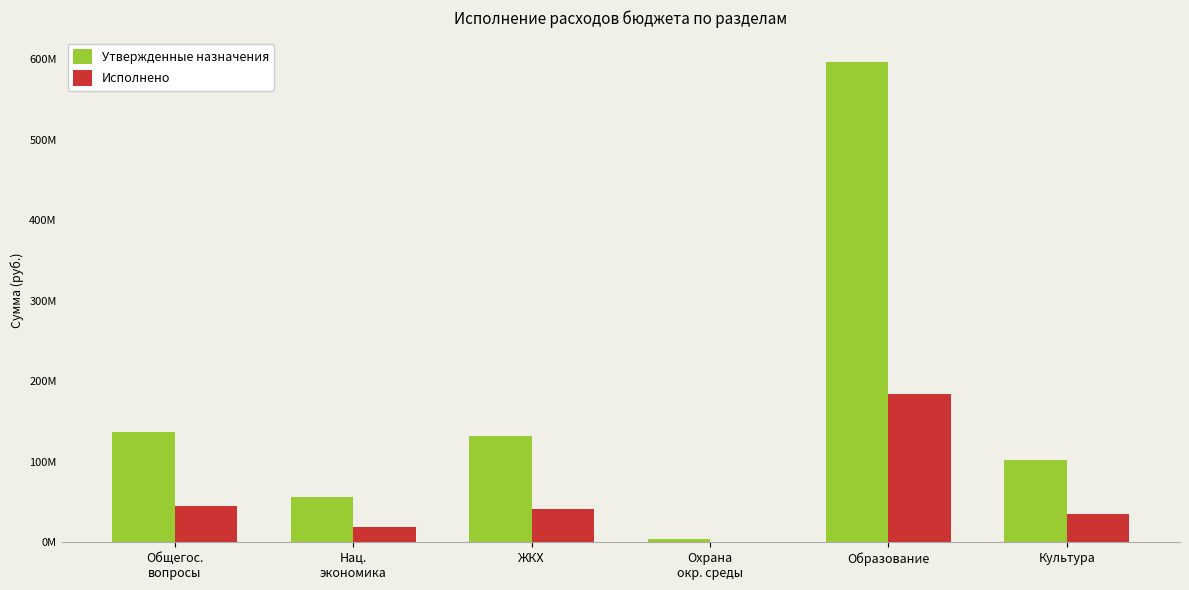

What is the label of the 3rd bar from the left?

ЖКХ